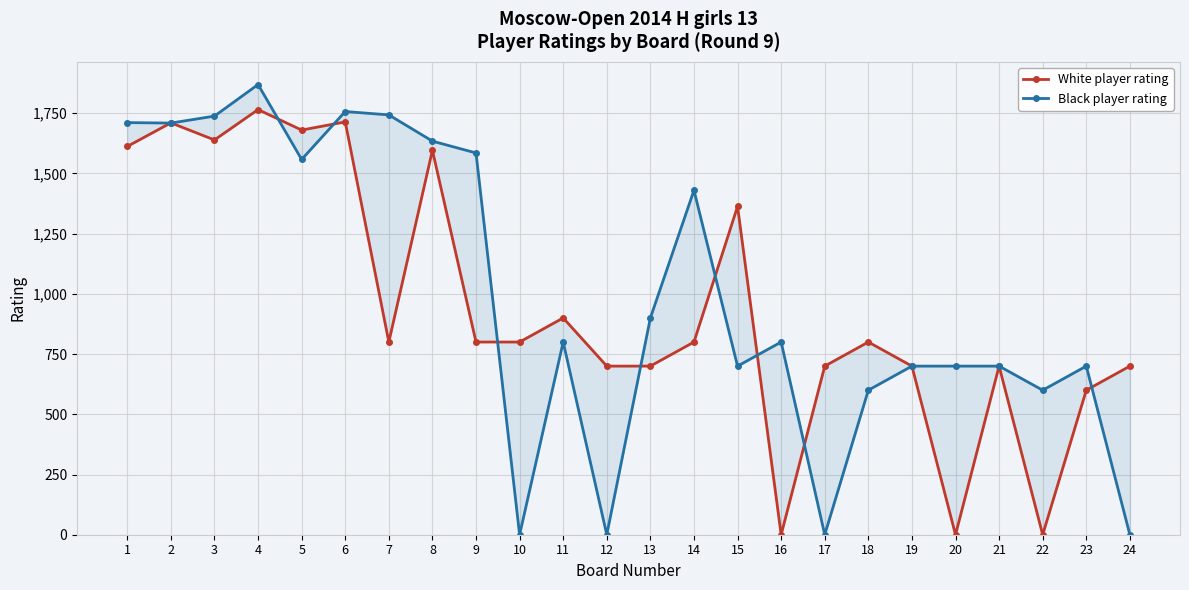

Reading right to left, transcribe all the data shown in this chart.

White player rating: 24=700	23=600	22=0	21=700	20=0	19=700	18=800	17=700	16=0	15=1363	14=800	13=700	12=700	11=900	10=800	9=800	8=1596	7=800	6=1714	5=1680	4=1765	3=1639	2=1710	1=1612
Black player rating: 24=0	23=700	22=600	21=700	20=700	19=700	18=600	17=0	16=800	15=700	14=1430	13=900	12=0	11=800	10=0	9=1585	8=1634	7=1743	6=1757	5=1558	4=1869	3=1738	2=1709	1=1711